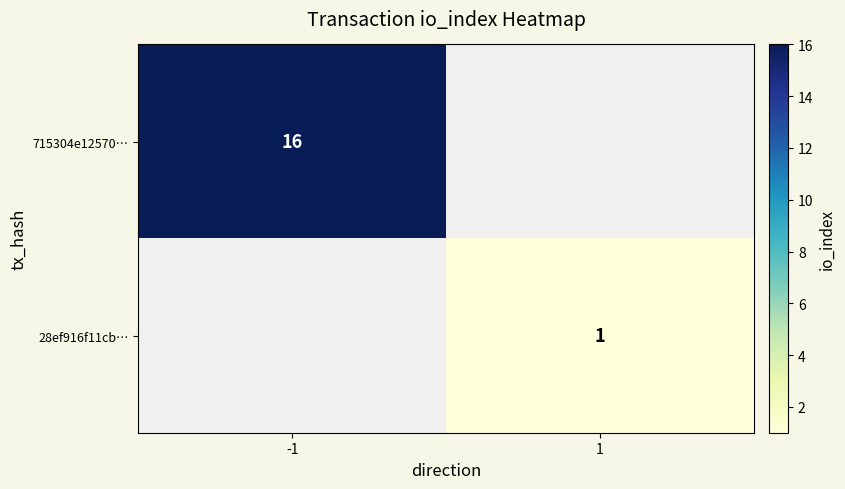

True or false: 715304e12570… has a value of 5.4 at -1.

False